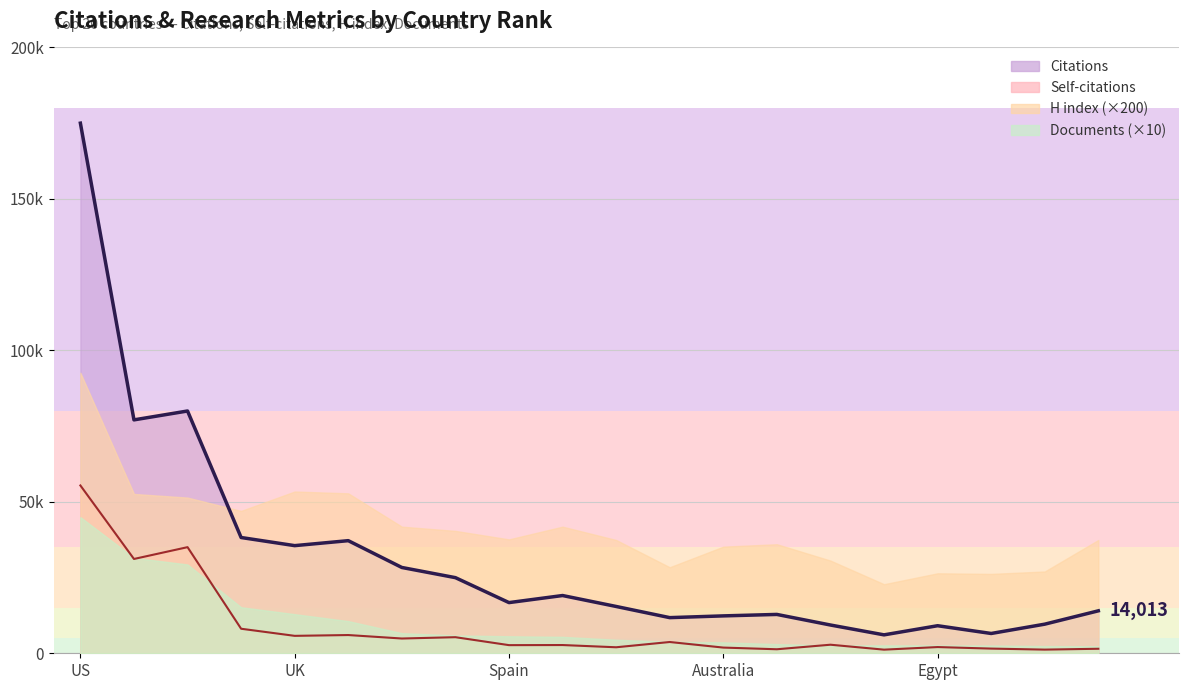

What is the spread (max minus min) of values at 11?

13472